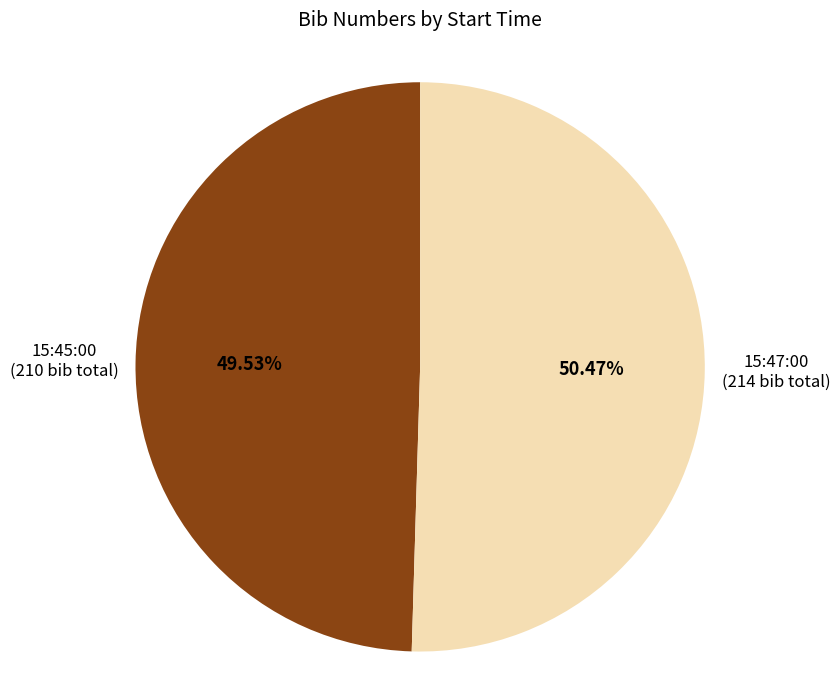

Count the number of slices in the pie.

2